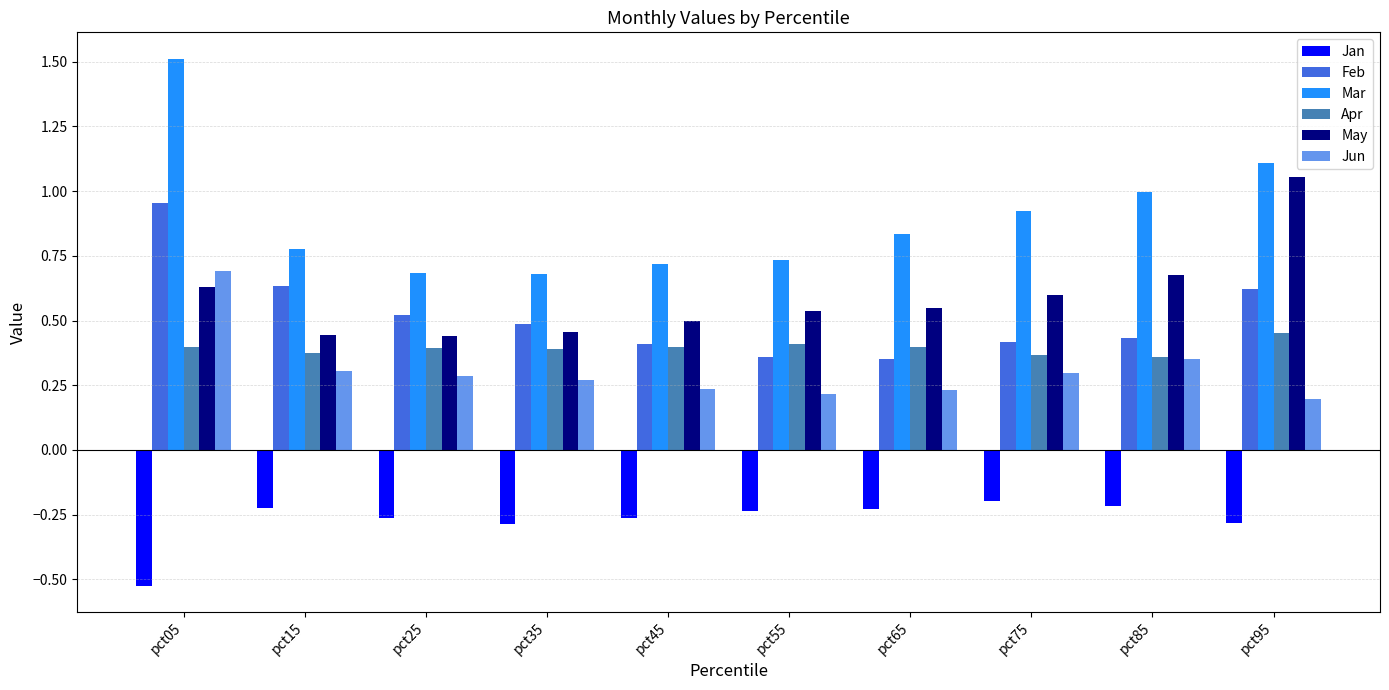

True or false: Apr has a value of 0.5 at pct95.

True